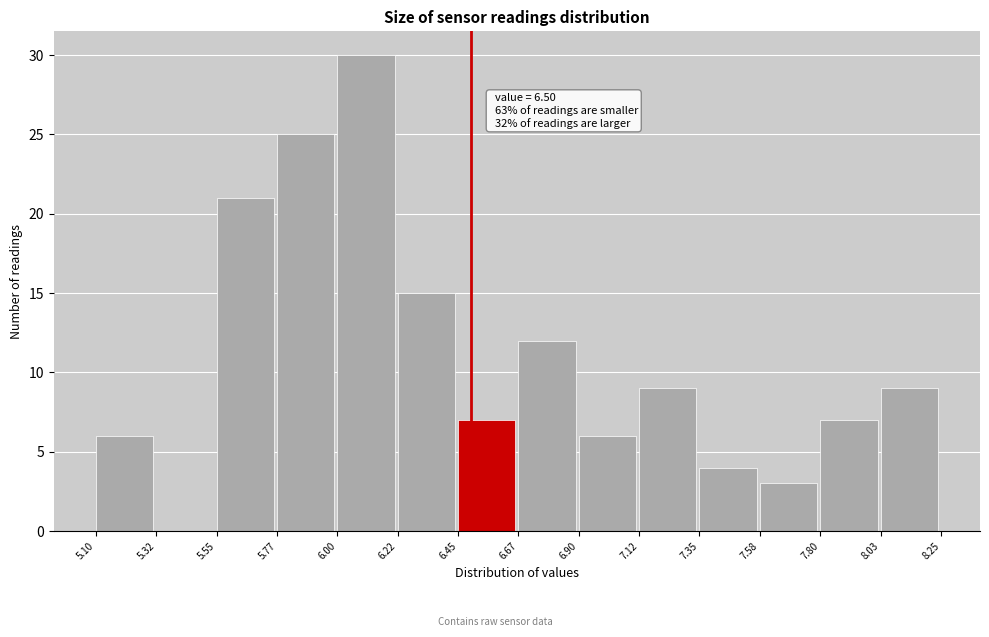

Over which range of the x-axis is the bar tallest?

6.00 to 6.22